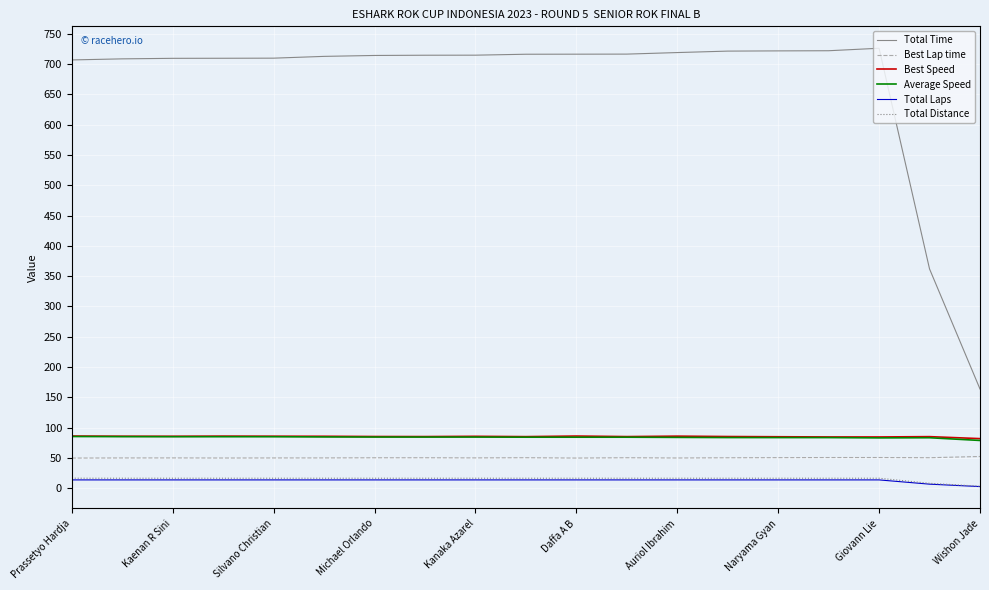

What is the difference between the second highest and minimum values in the Total Laps series?

11.0